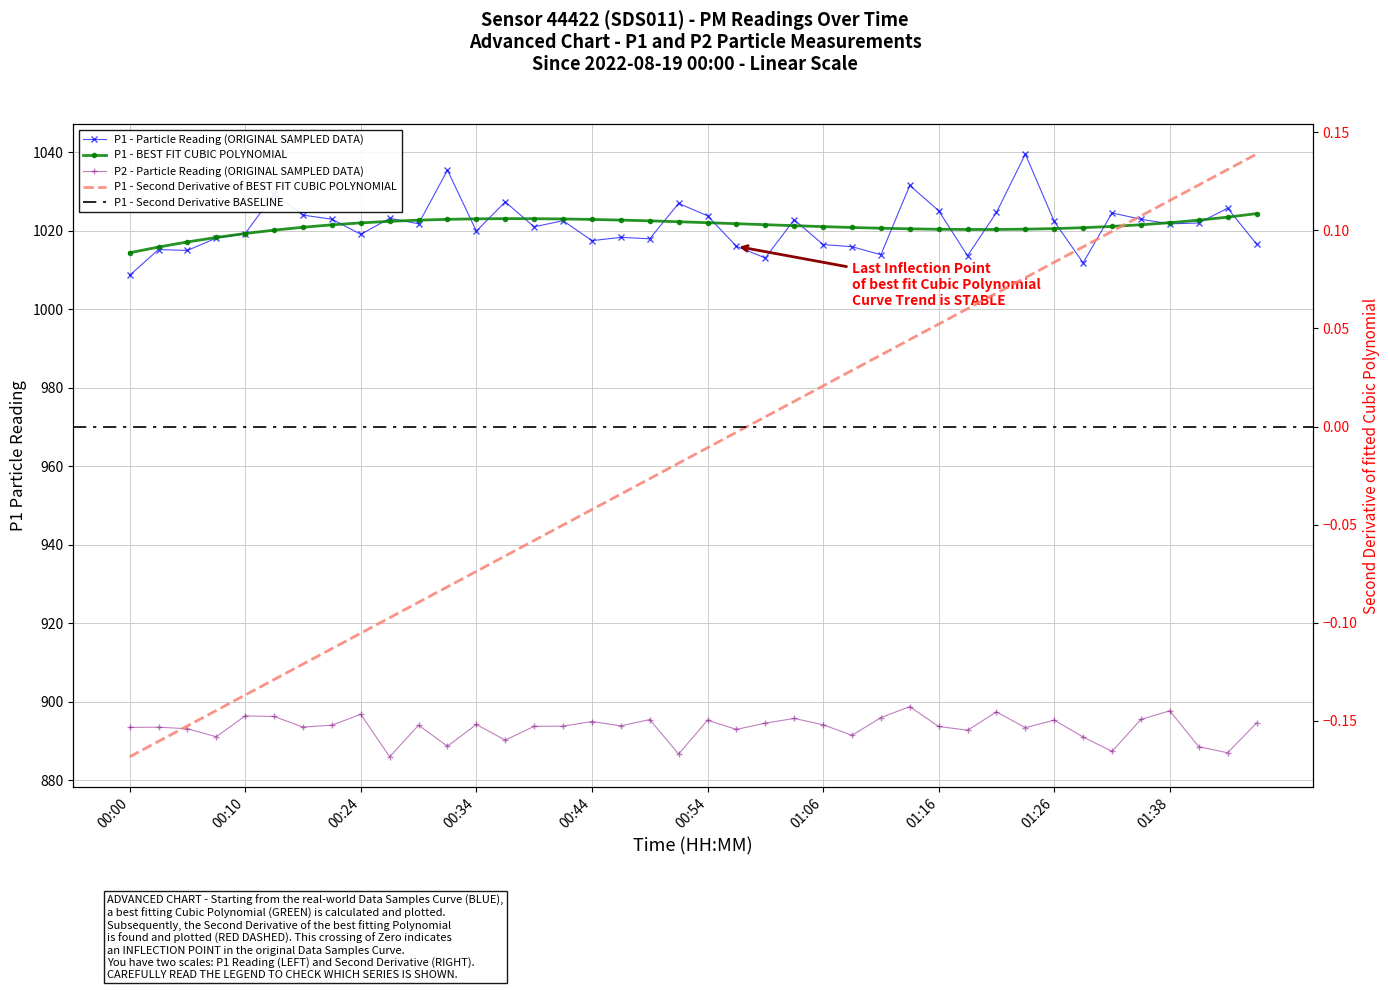

True or false: P2 and P1 cross at least once.

False